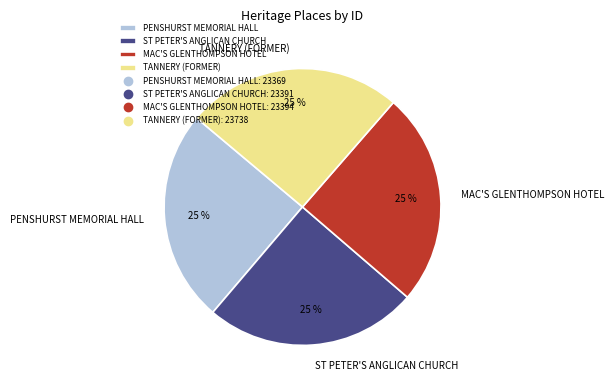

Is it true that TANNERY (FORMER) is 15% of the pie?

False